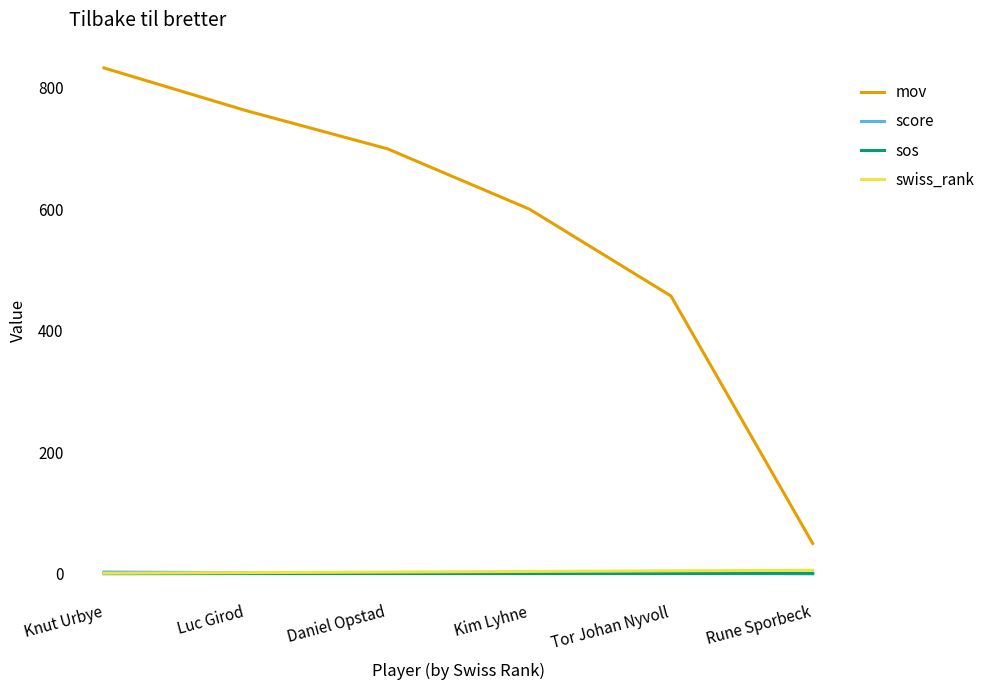

What is the maximum value shown in the chart?

832.0